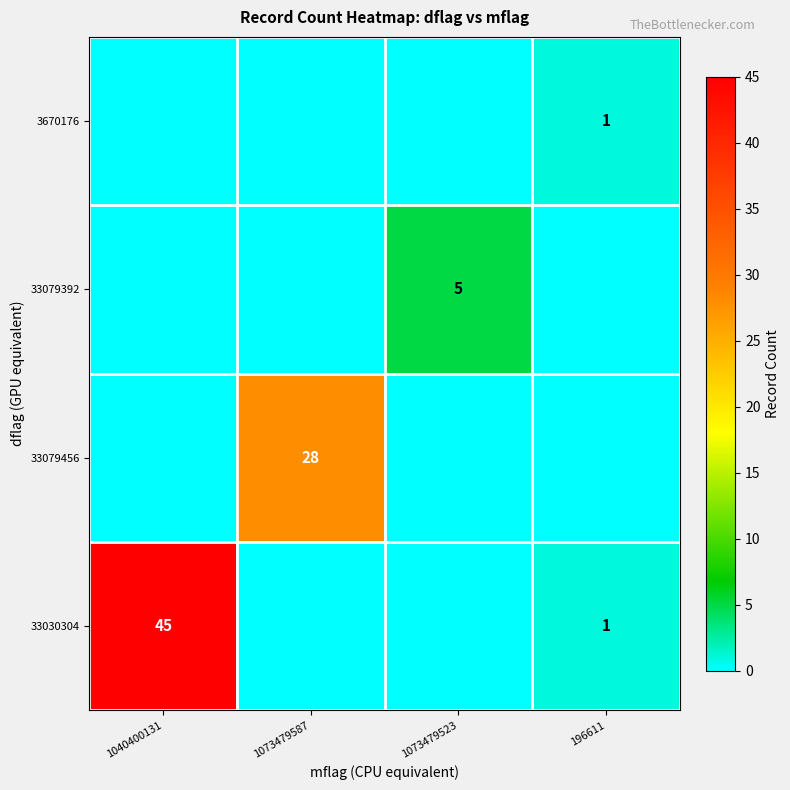

The value of 33030304 at 196611 is 1. True or false?

True